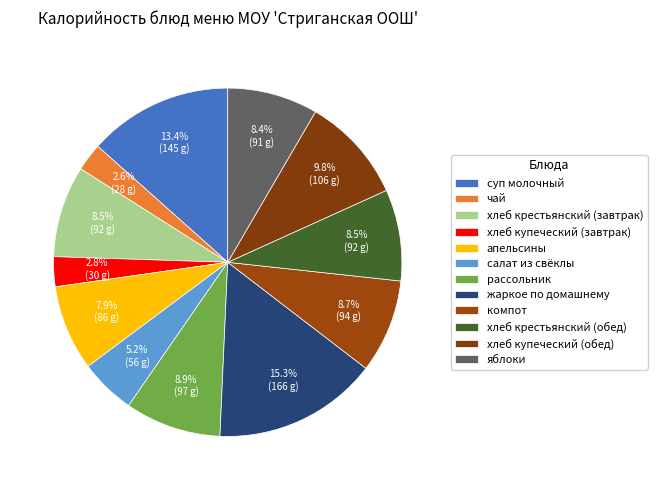

What percentage do чай and хлеб крестьянский (обед) together represent?

11.1%